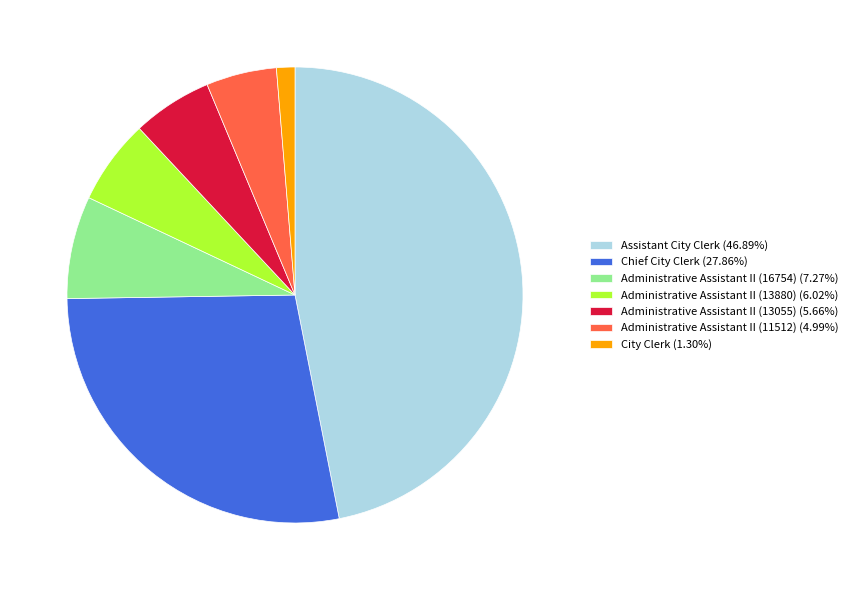

Is there a majority slice in this chart?

No